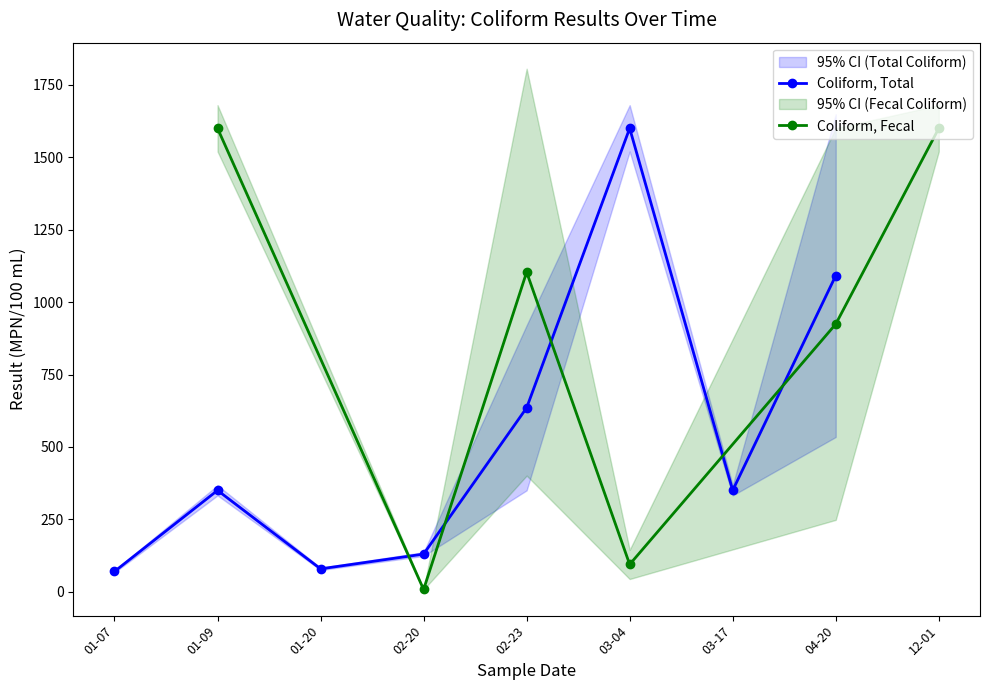

Where is Coliform, Total nearest to the value 835?

02-23